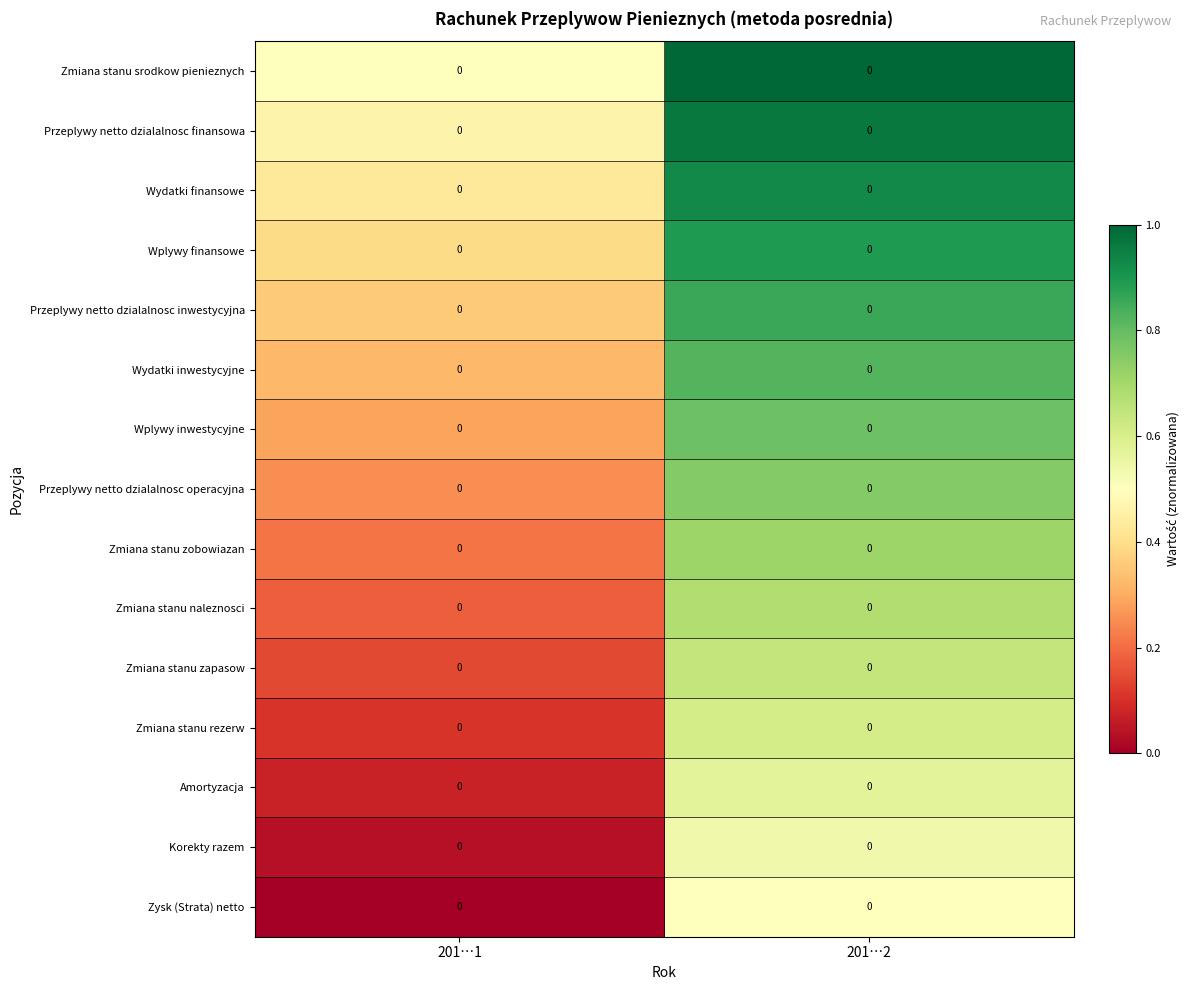

At how many categories does at least one series exceed 0?

2